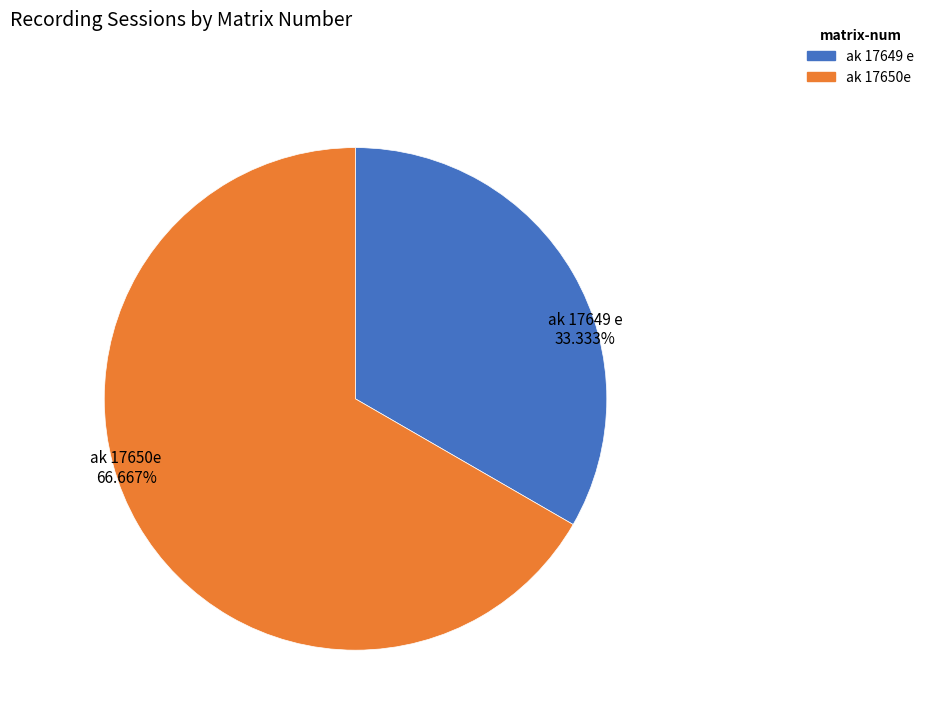

What percentage is the ak 17649 e slice, to the nearest percent?

33%